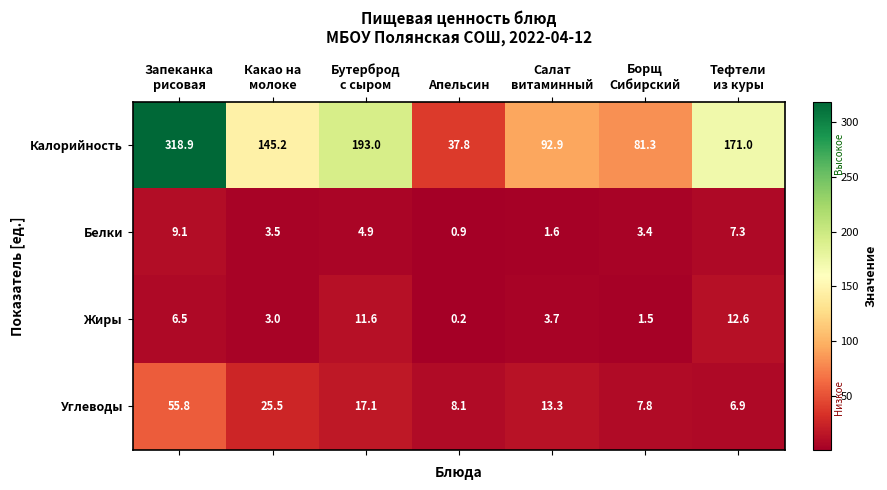

Which category has the highest value across all series?

Запеканка
рисовая